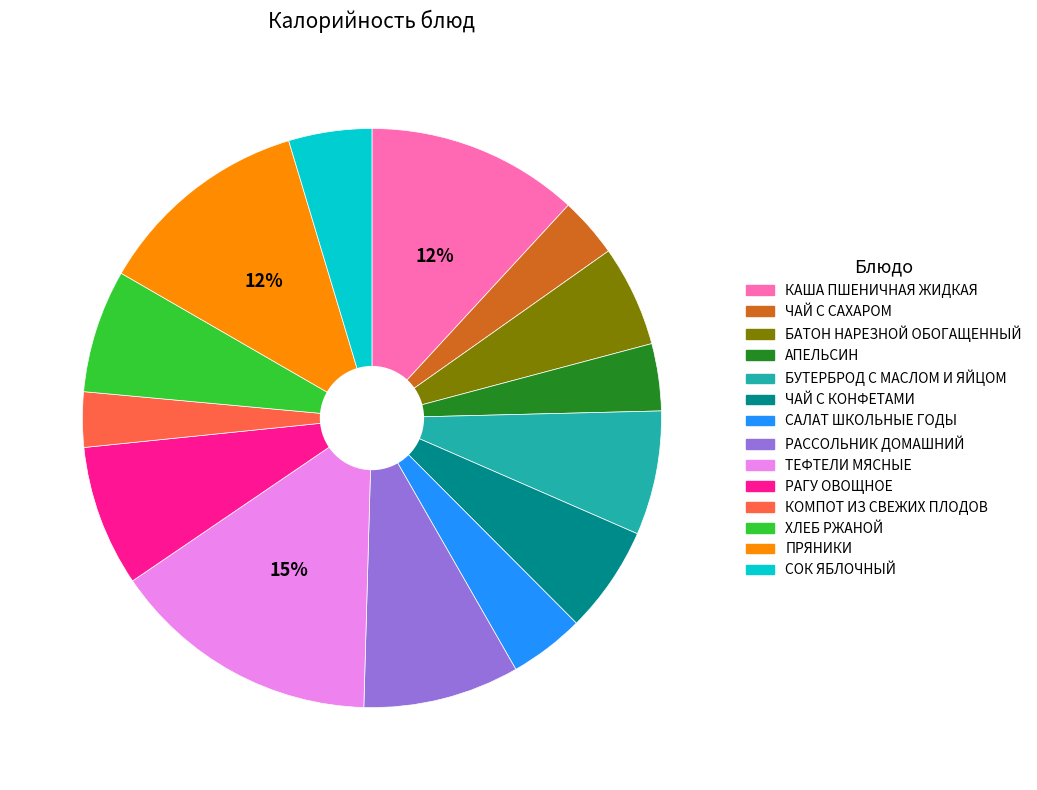

To the nearest percent, what is the difference between the largest and smallest slice percentages?

12%